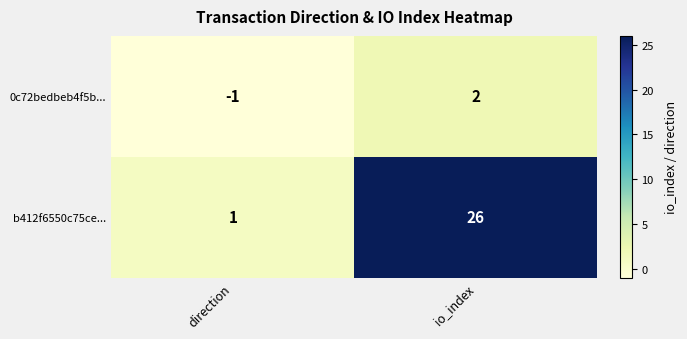

What is the sum of all b412f6550c75ce... values?

27